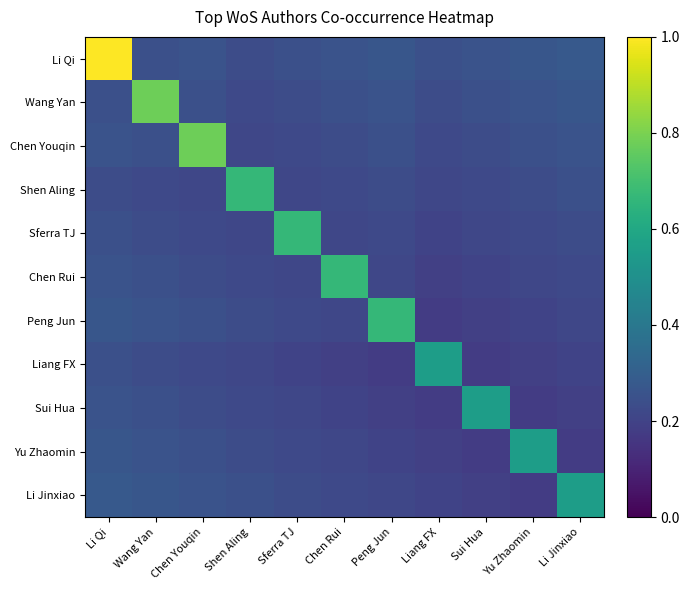

Which has a higher value, Wang Yan or Li Qi?

Li Qi